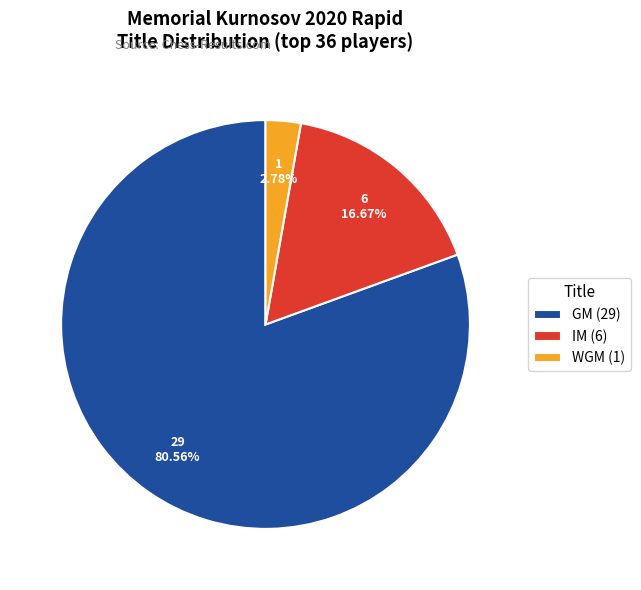

How much of the chart is everything except WGM?

97.2%